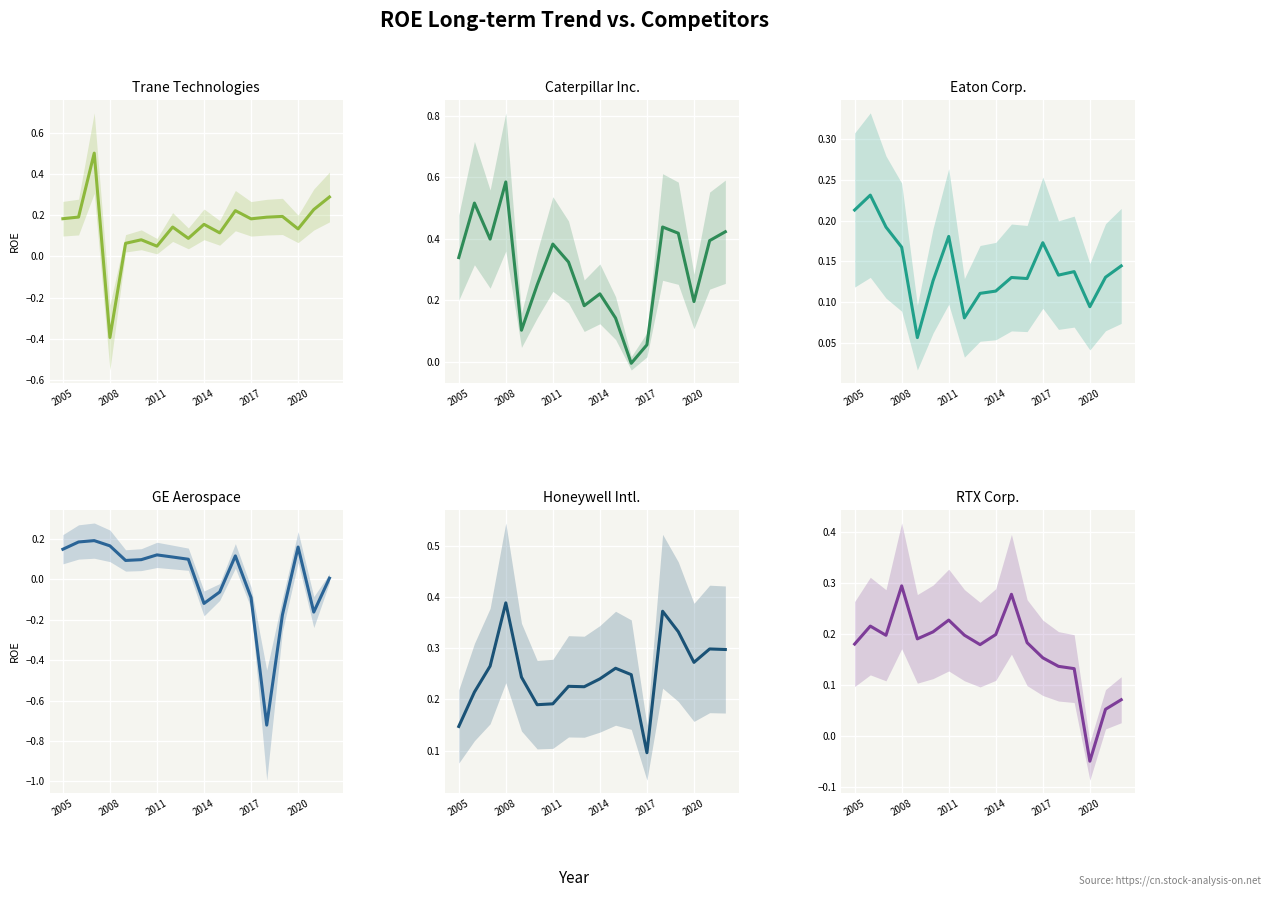

Which series has the largest total across all categories?

Caterpillar Inc.